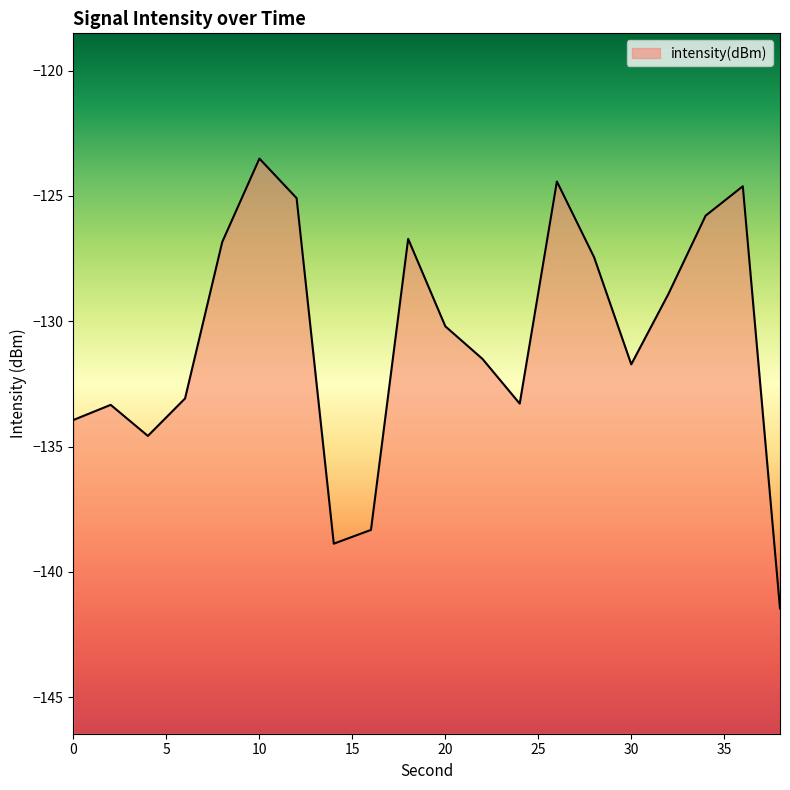

Which category has the lowest value across all series?

38